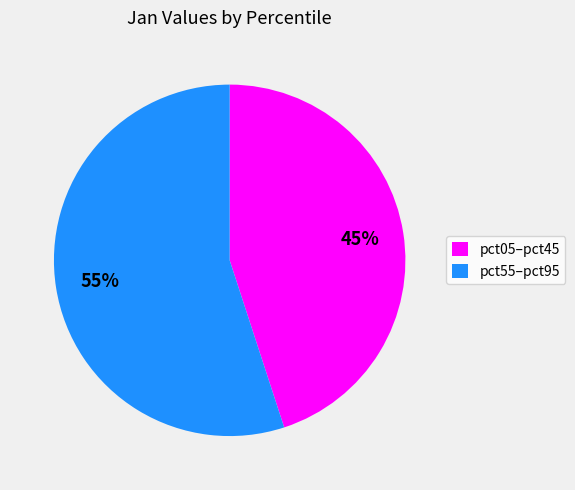

Rank the categories by value from highest to lowest.

pct55–pct95, pct05–pct45